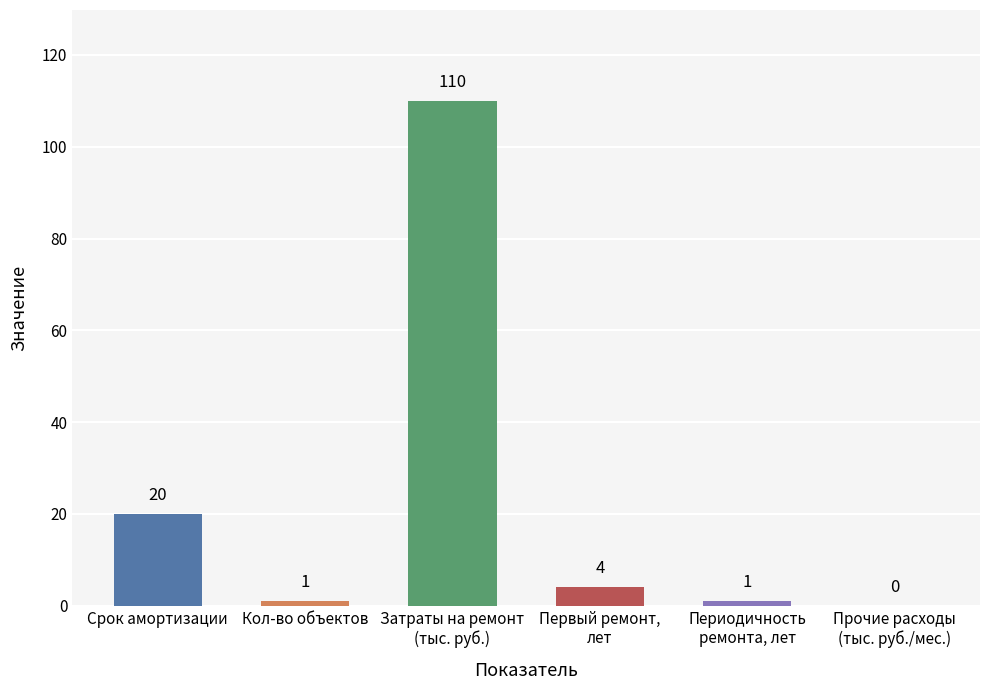

Where does the data first go above 4?

Срок амортизации